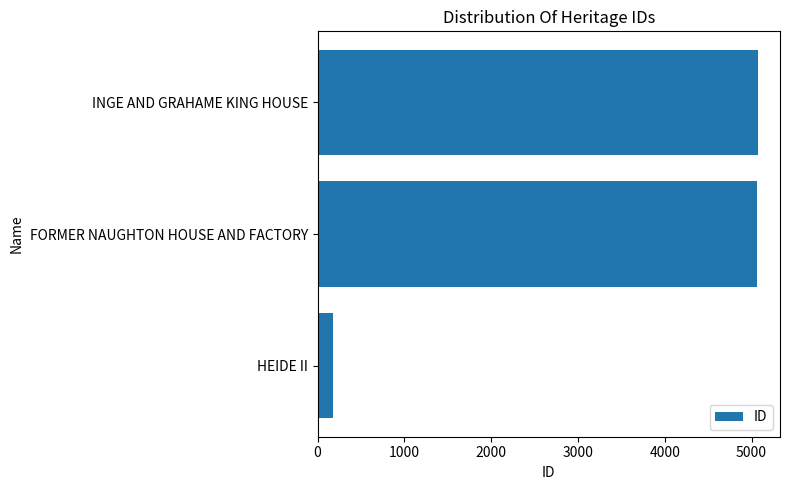

What is the change in value from HEIDE II to FORMER NAUGHTON HOUSE AND FACTORY?

+4886